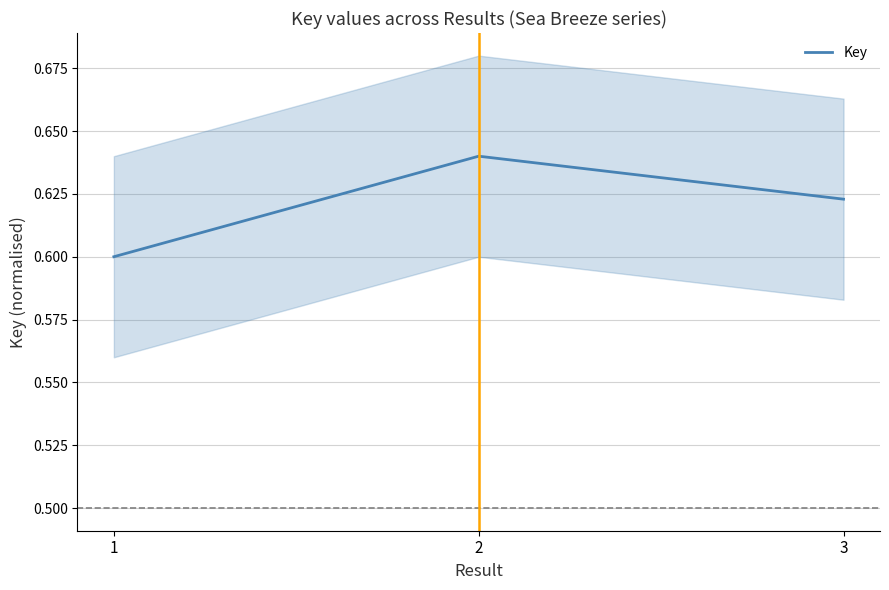

List the labels in order of value, largest first.

2, 3, 1